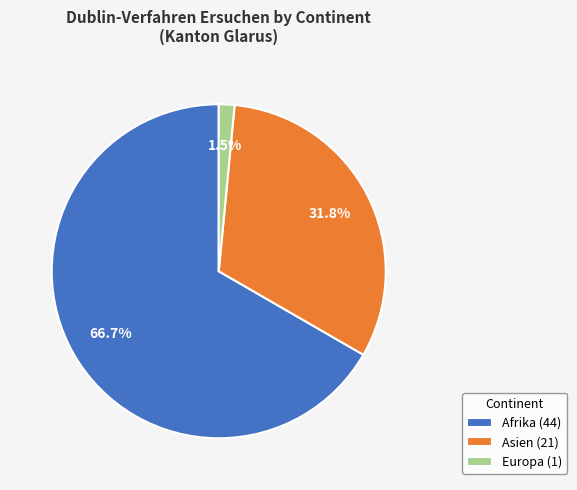

Which has a higher value, Afrika (44) or Europa (1)?

Afrika (44)